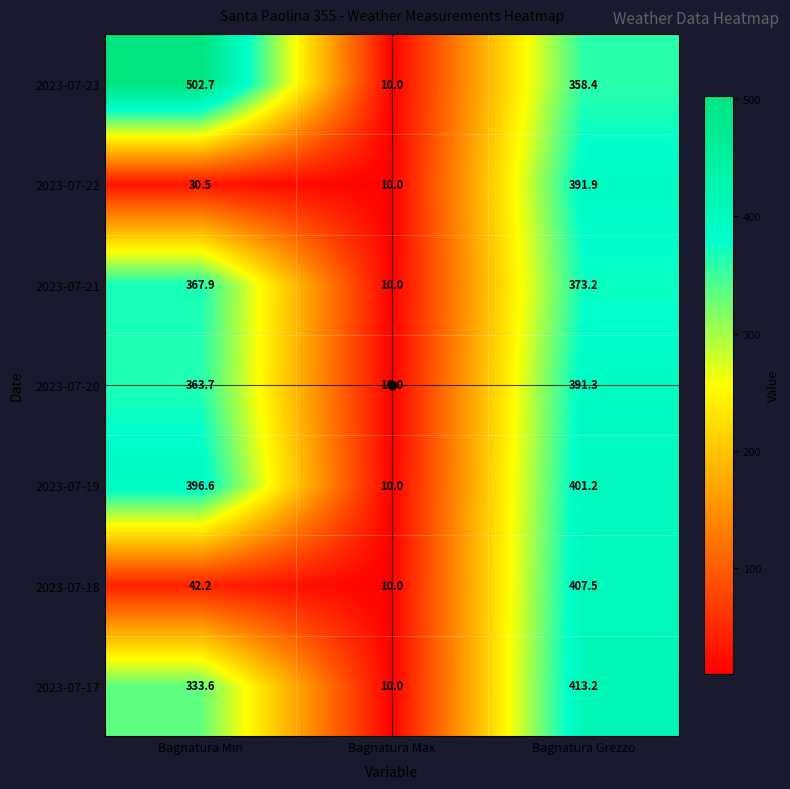

What is the greatest value displayed?

502.7